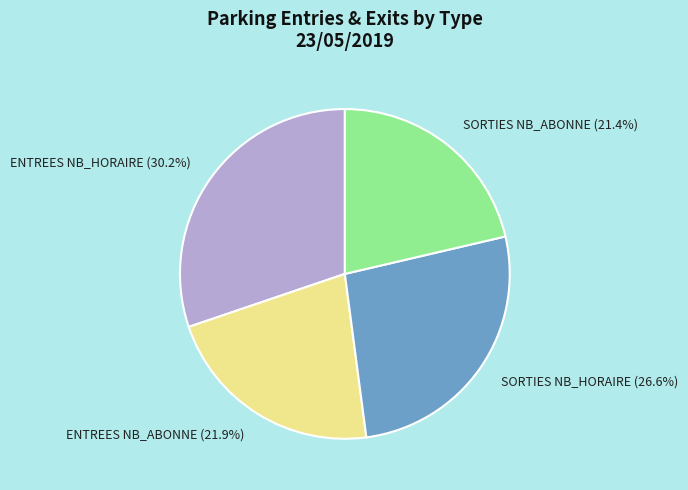

Which category has the biggest portion of the pie?

ENTREES NB_HORAIRE (30.2%)